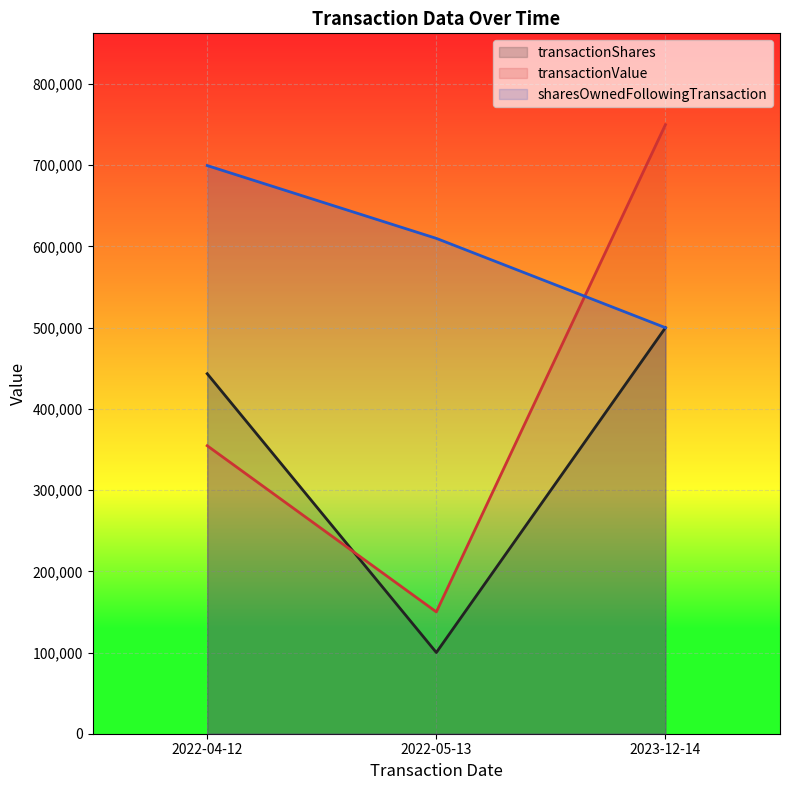

Which series has the largest total across all categories?

sharesOwnedFollowingTransaction